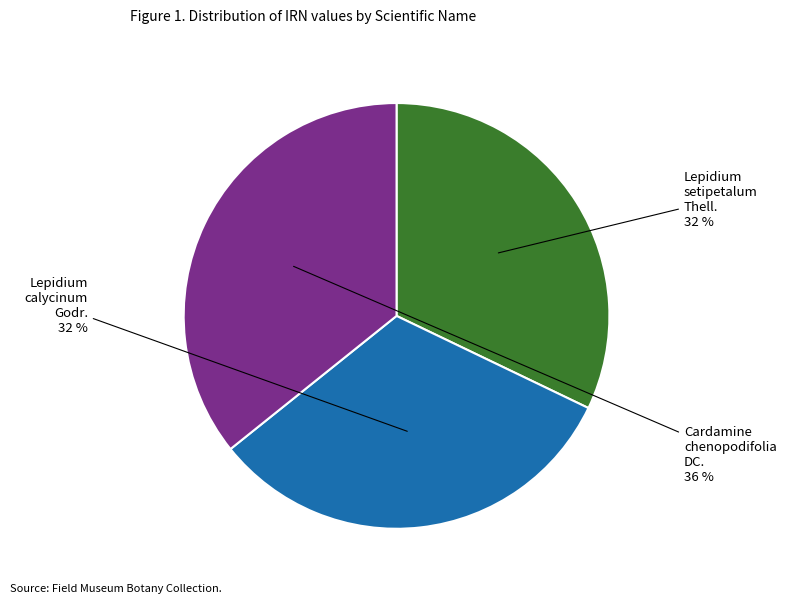

Is there a majority slice in this chart?

No